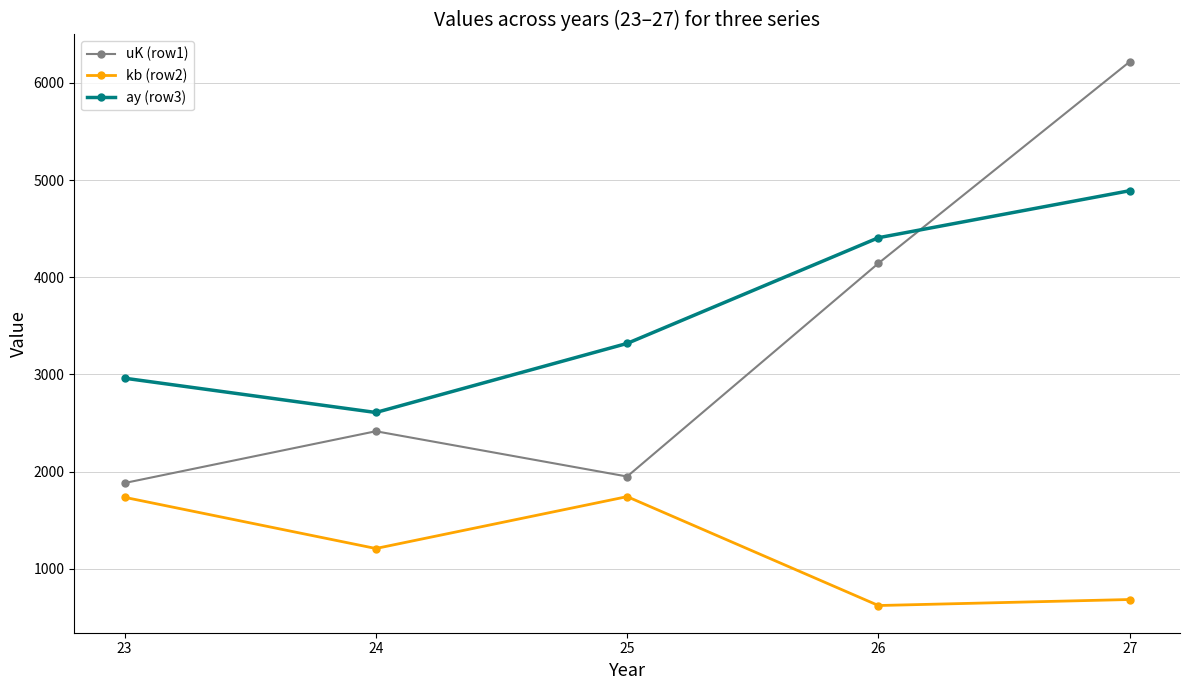

What is the value of the kb (row2) point at the 3rd from the left?

1742